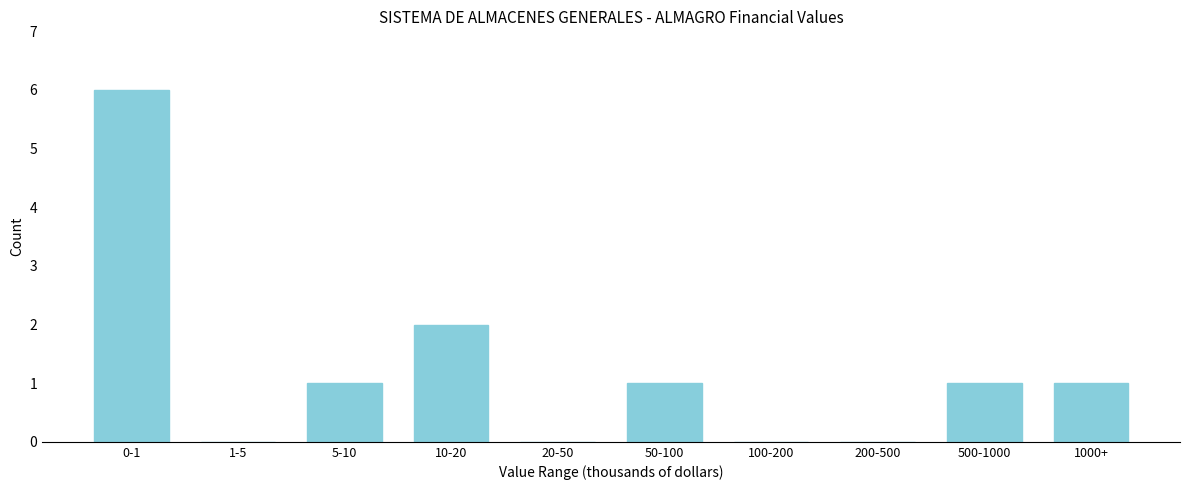

Reading left to right, list all the values displayed in this chart.

0-1=6	1-5=0	5-10=1	10-20=2	20-50=0	50-100=1	100-200=0	200-500=0	500-1000=1	1000+=1